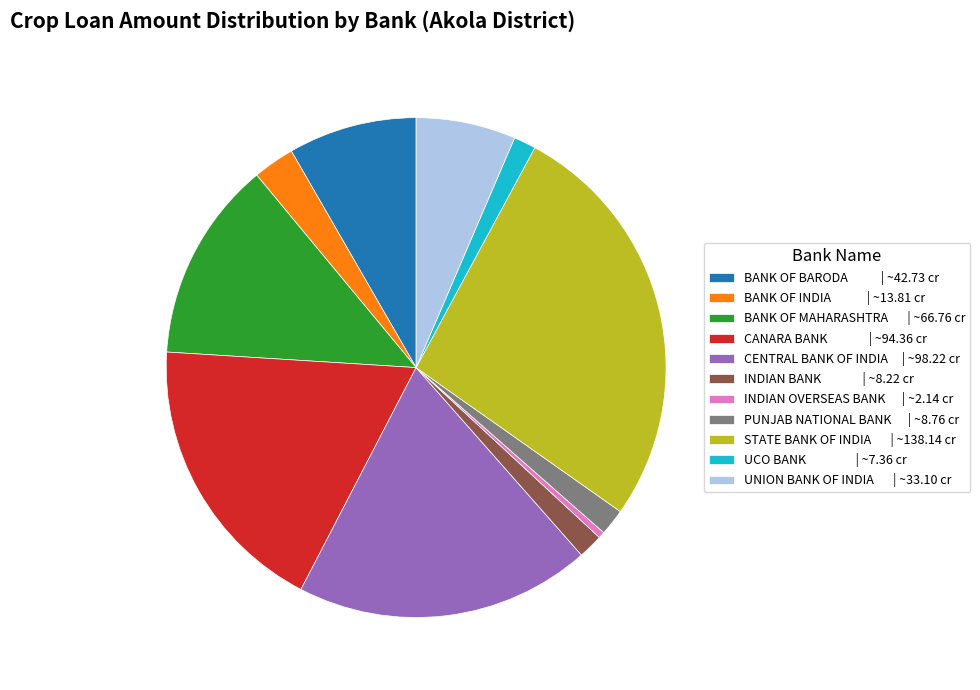

Which has a higher value, BANK OF MAHARASHTRA | ~66.76 cr or BANK OF INDIA | ~13.81 cr?

BANK OF MAHARASHTRA | ~66.76 cr